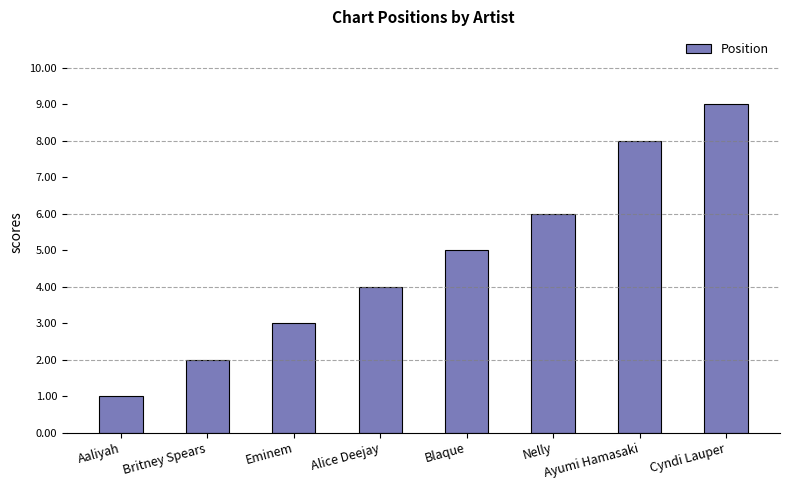

What is the maximum value shown in the chart?

9